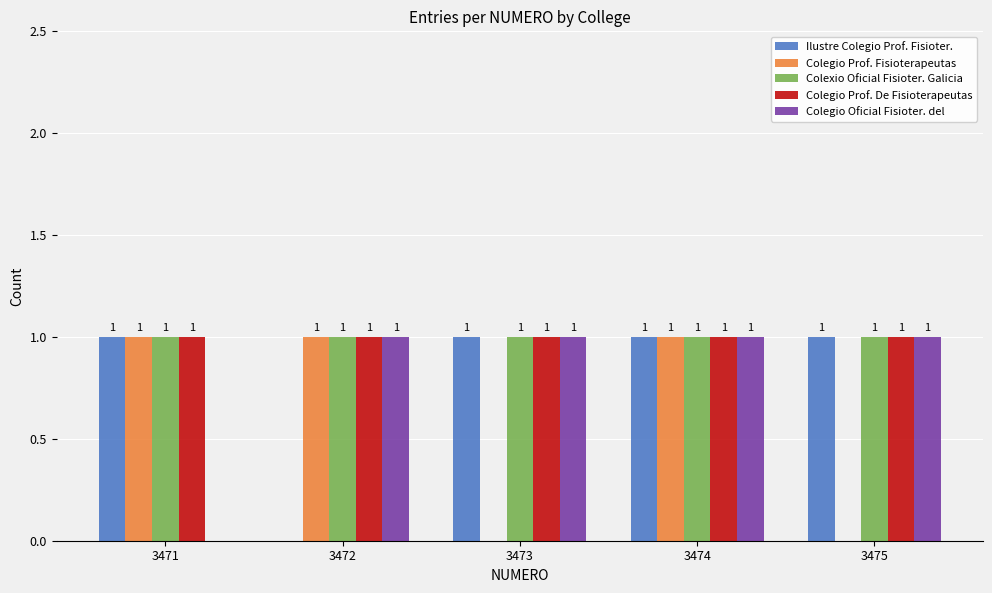

What is the total value across all series at 3472?

4